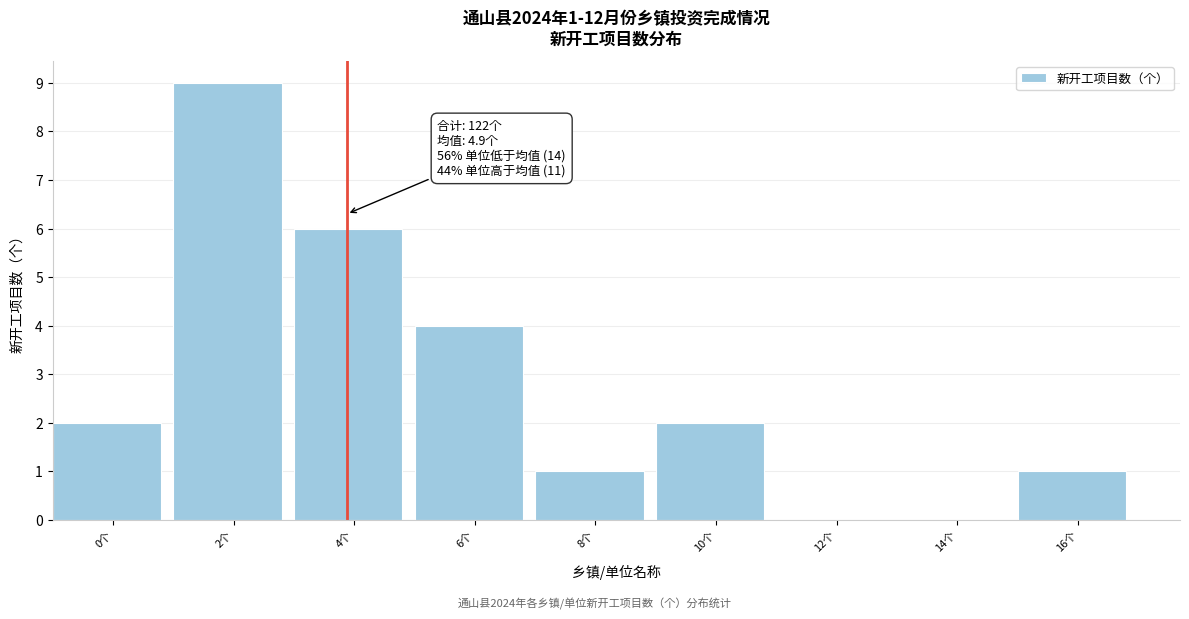

Reading left to right, what are all the values shown in this chart?

0个=2	2个=9	4个=6	6个=4	8个=1	10个=2	12个=0	14个=0	16个=1